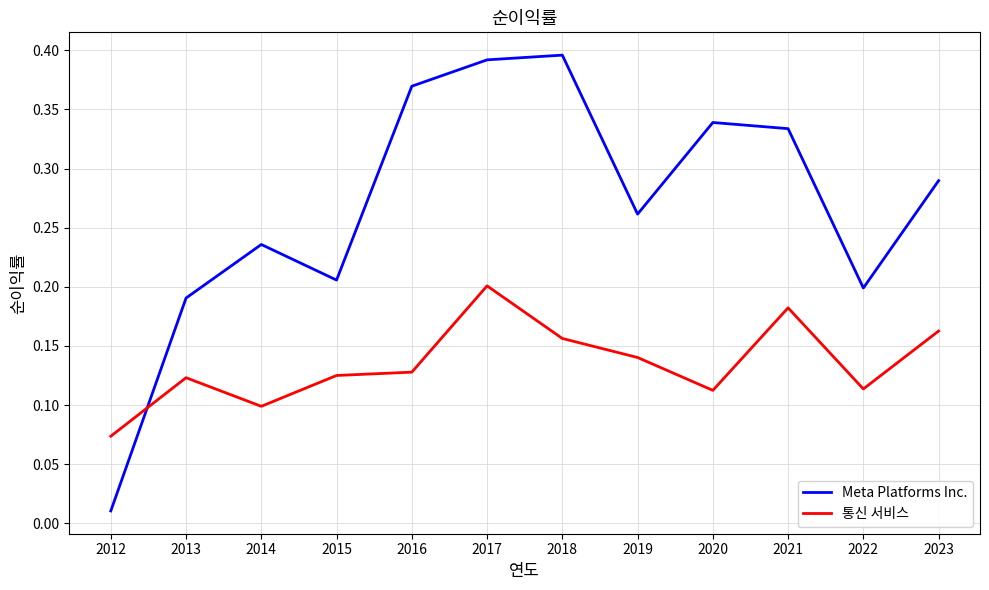

Rank the series at 2023 from highest to lowest value.

Meta Platforms Inc., 통신 서비스